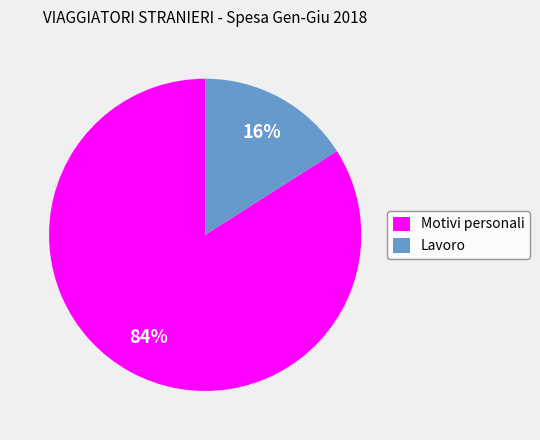

Rank the categories by value from highest to lowest.

Motivi personali, Lavoro